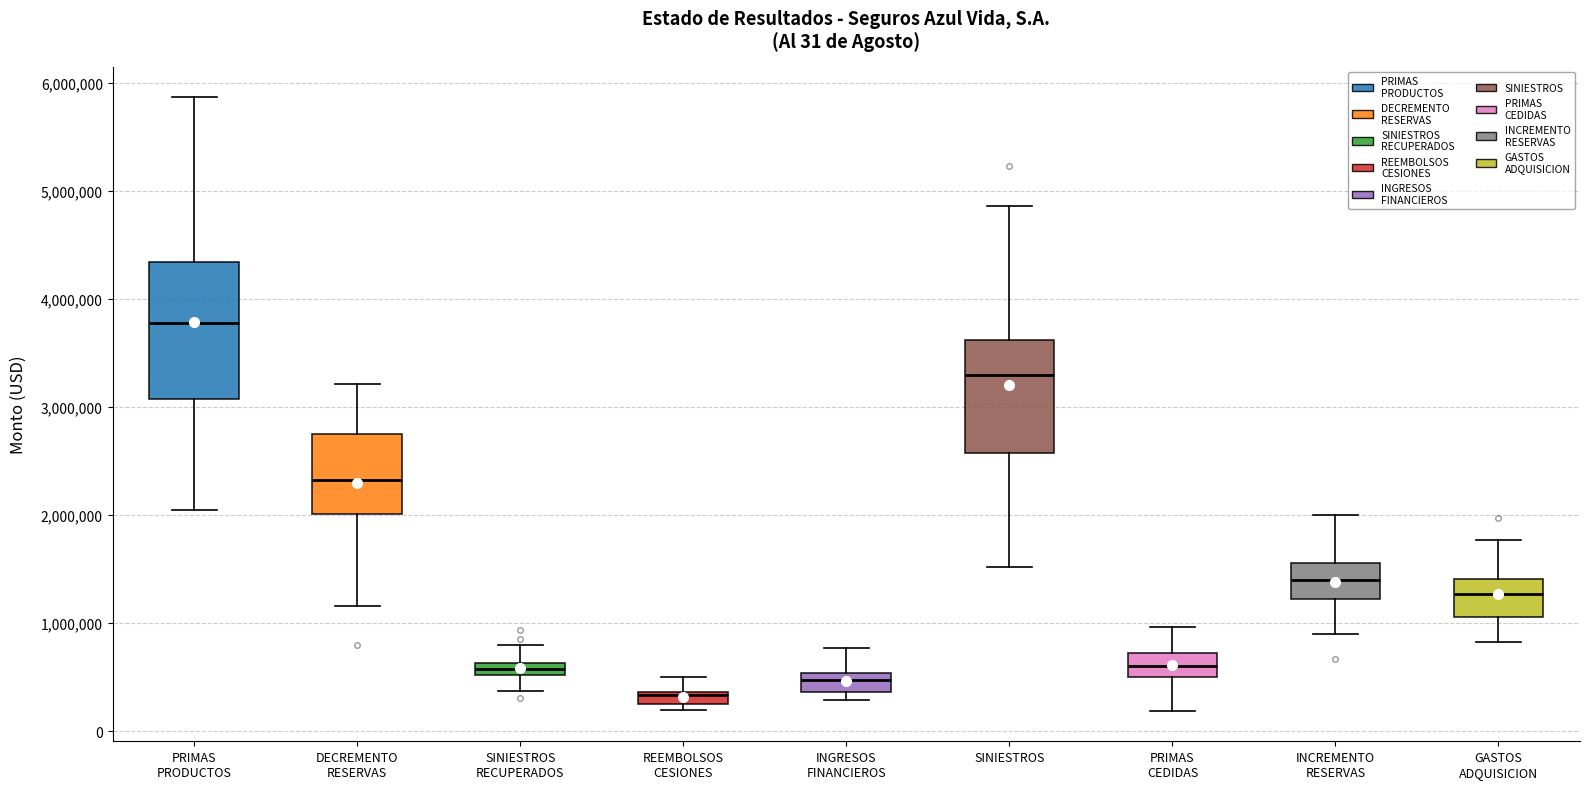

Which box has the lowest median line?

REEMBOLSOS CESIONES